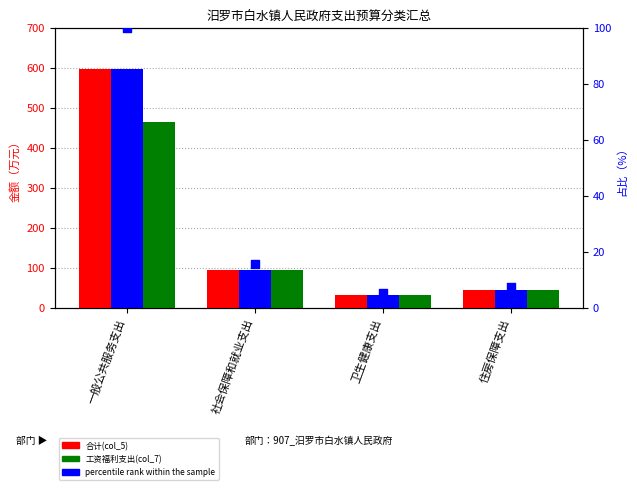

What is the total value across all series at 住房保障支出?

142.4